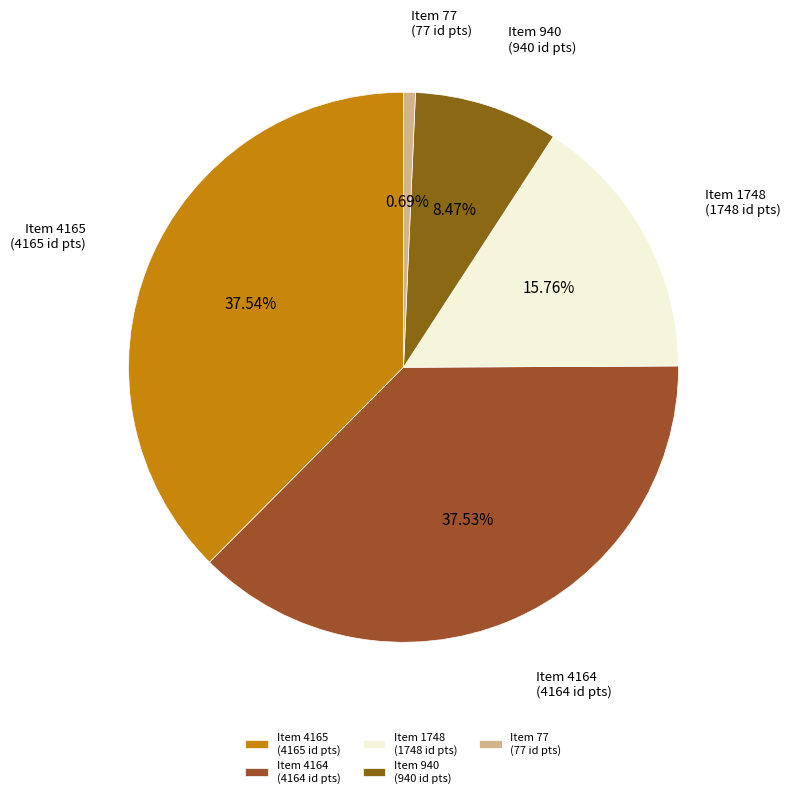

Does Item 77 (77 id pts) represent more than half of the total?

No